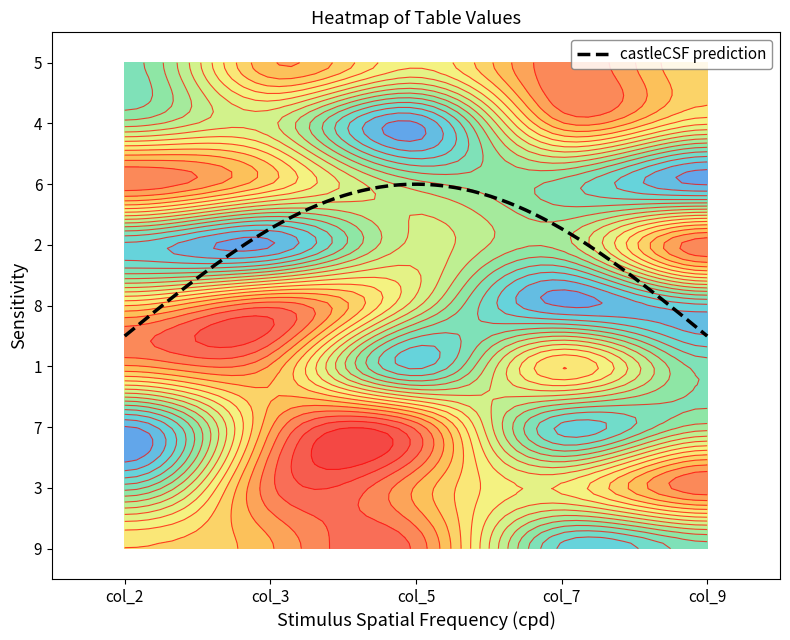

What is the highest value of the row8 series?

8